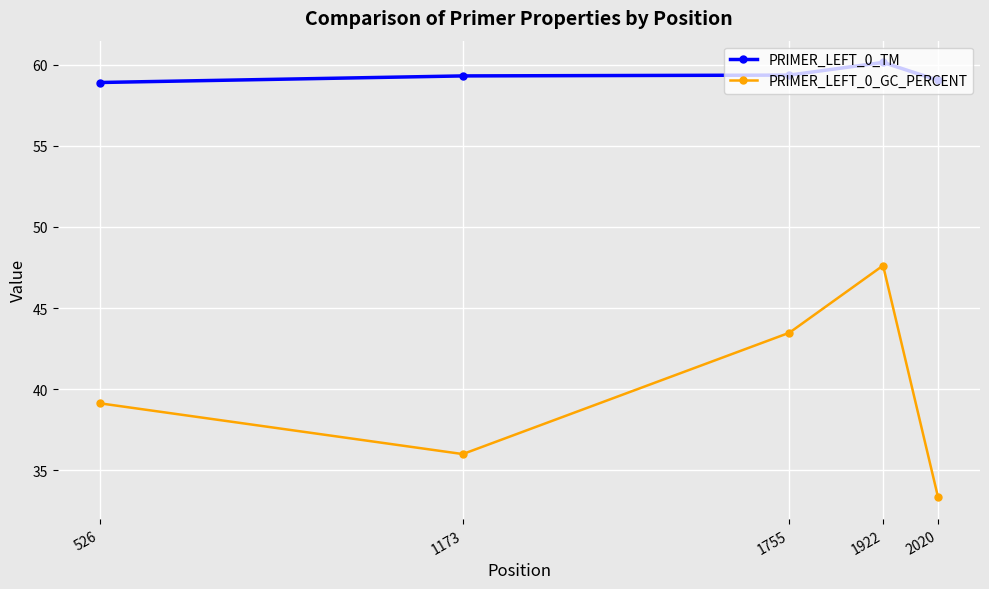

What is the value of the PRIMER_LEFT_0_TM point at the 4th from the left?

60.1